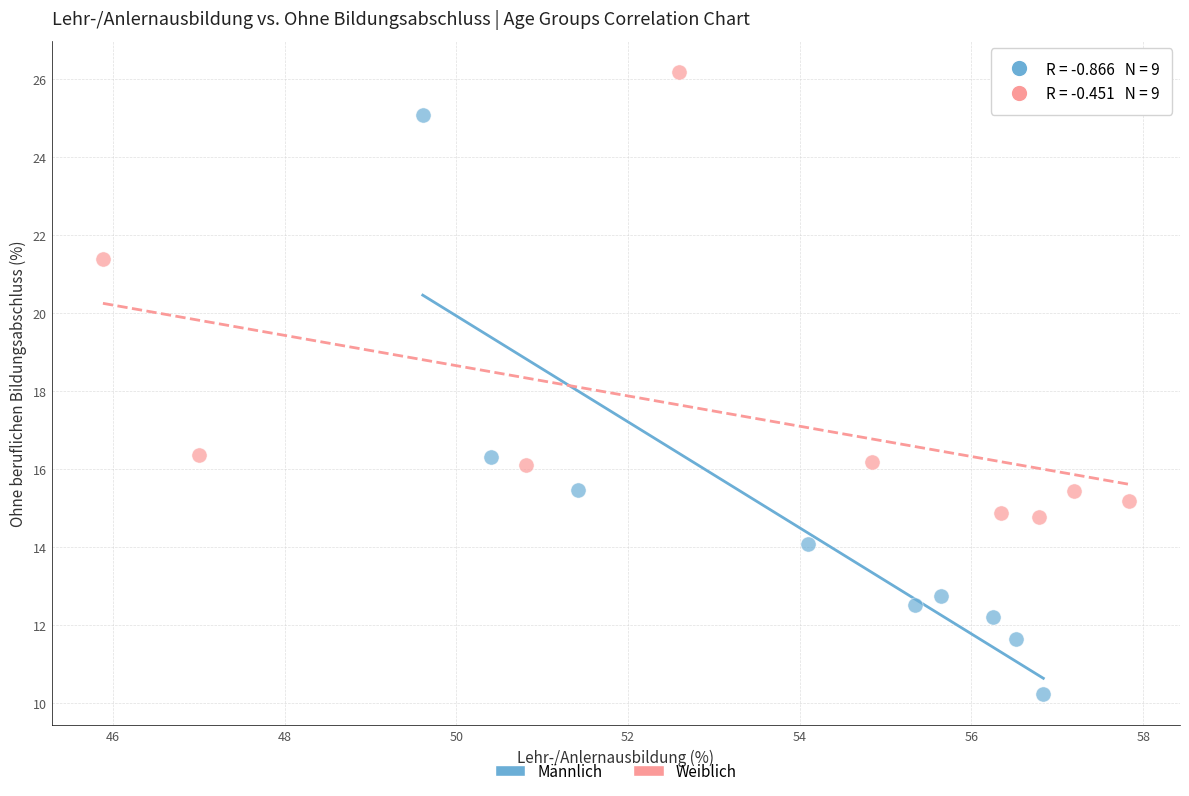

Which series reaches the maximum Y coordinate?

Weiblich